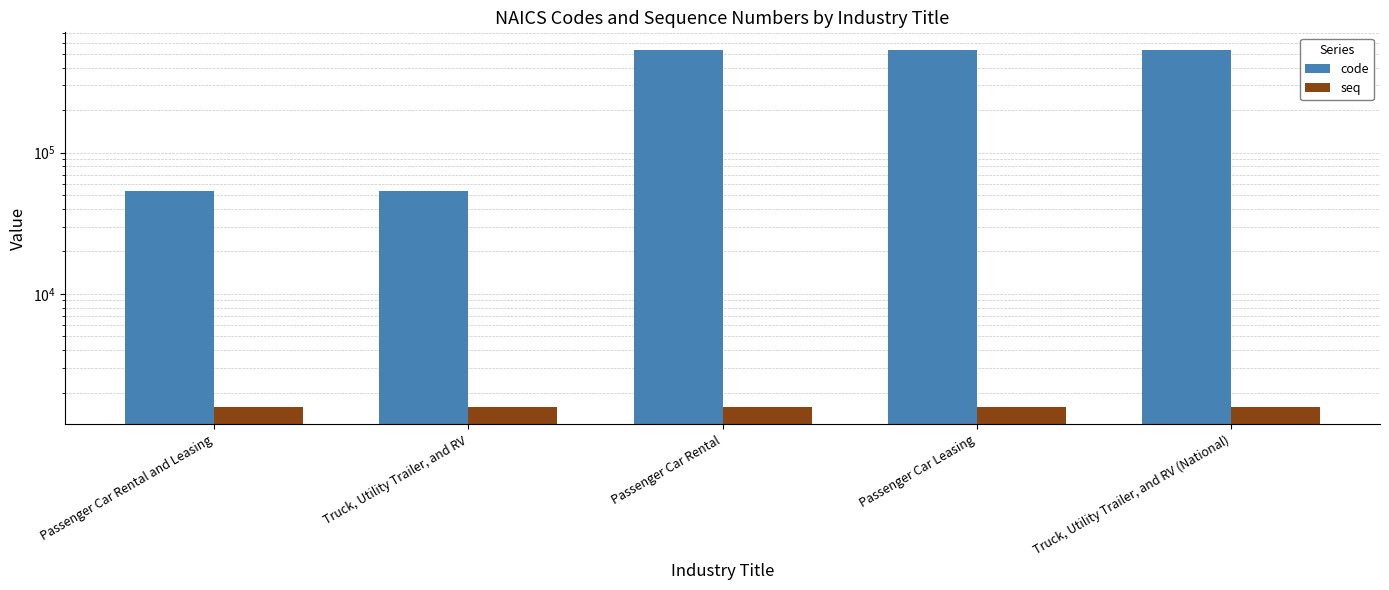

What is the sum of the seq values at Truck, Utility Trailer, and RV (National) and Truck, Utility Trailer, and RV?

3193